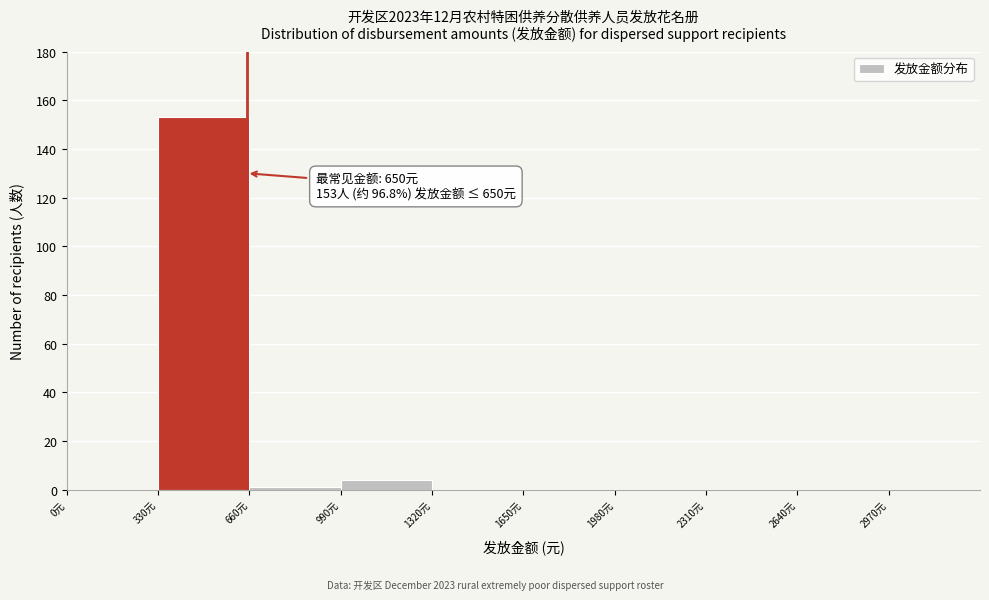

Which range on the x-axis has the tallest bar?

330 to 660